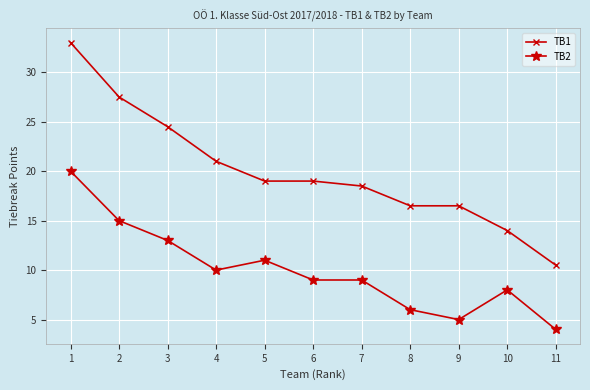

Read the TB2 value at 6.

9.0